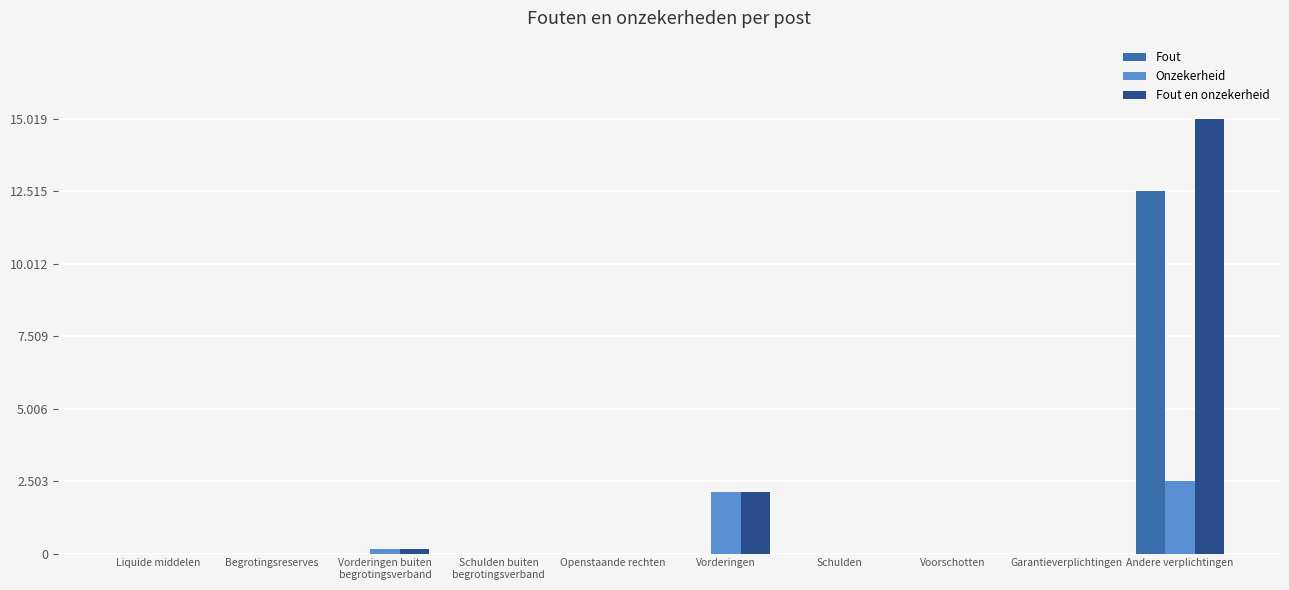

What are all the series names shown in the legend?

Fout, Onzekerheid, Fout en onzekerheid